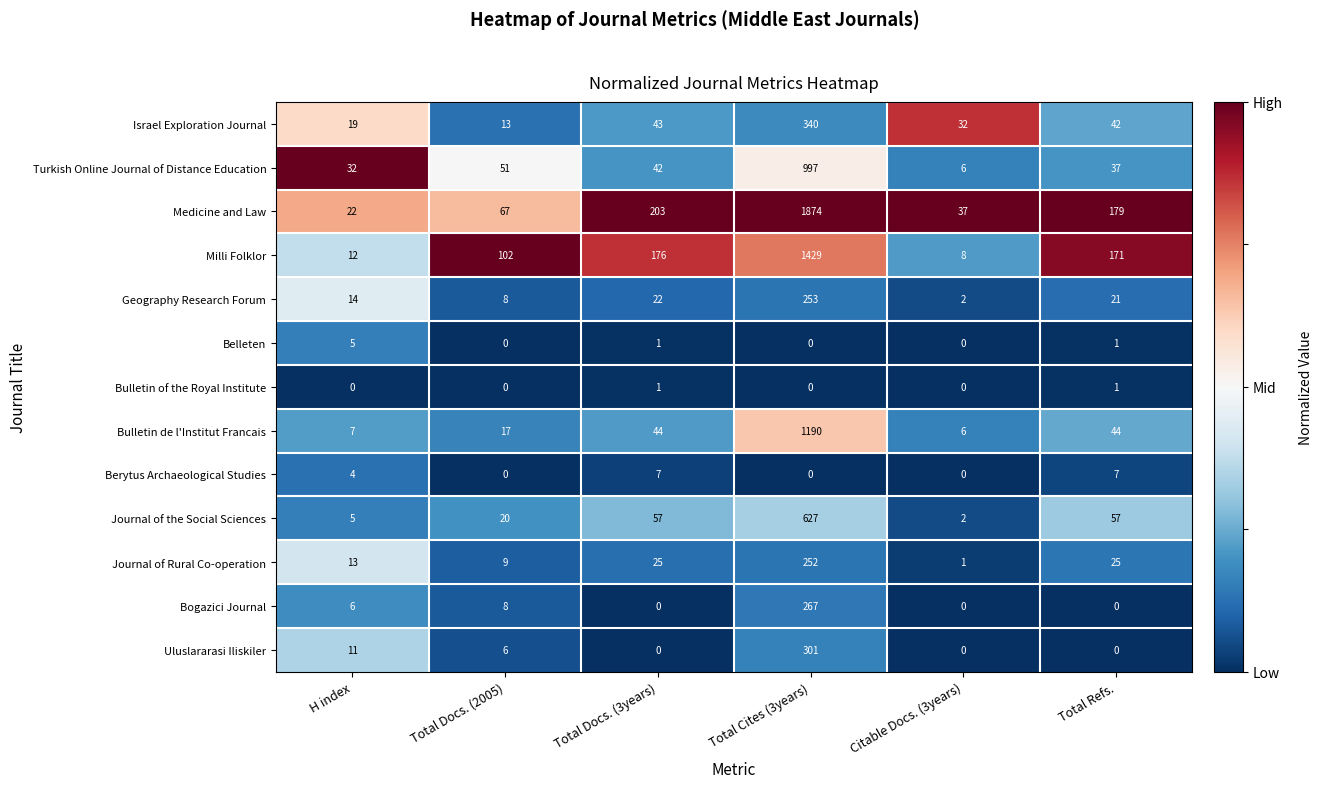

At how many categories does at least one series exceed 0?

6